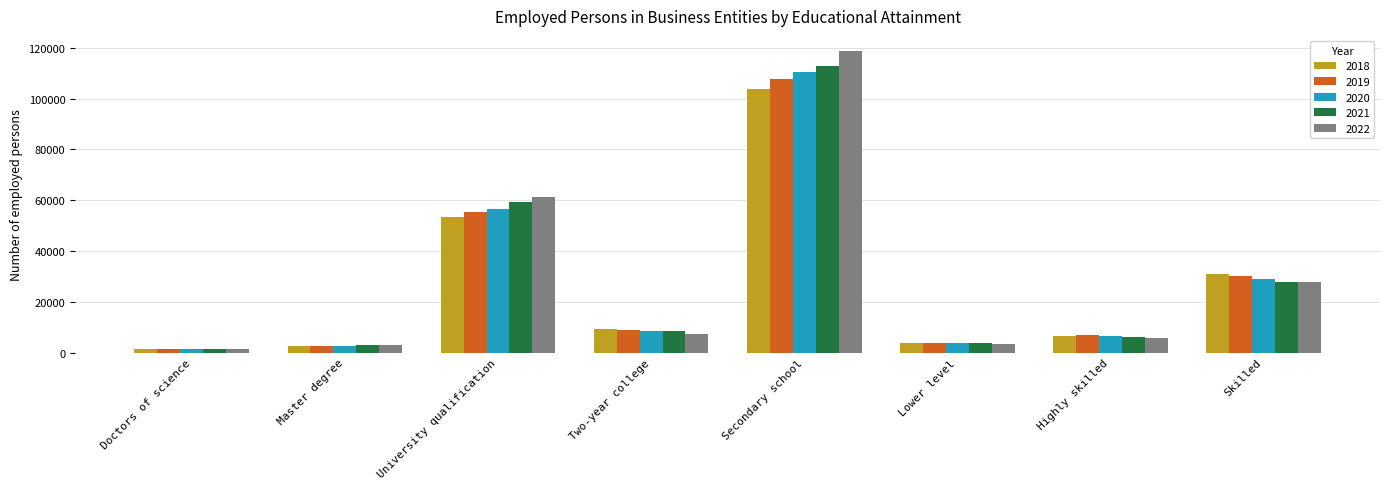

The 2022 series shows 17699 at University qualification. True or false?

False